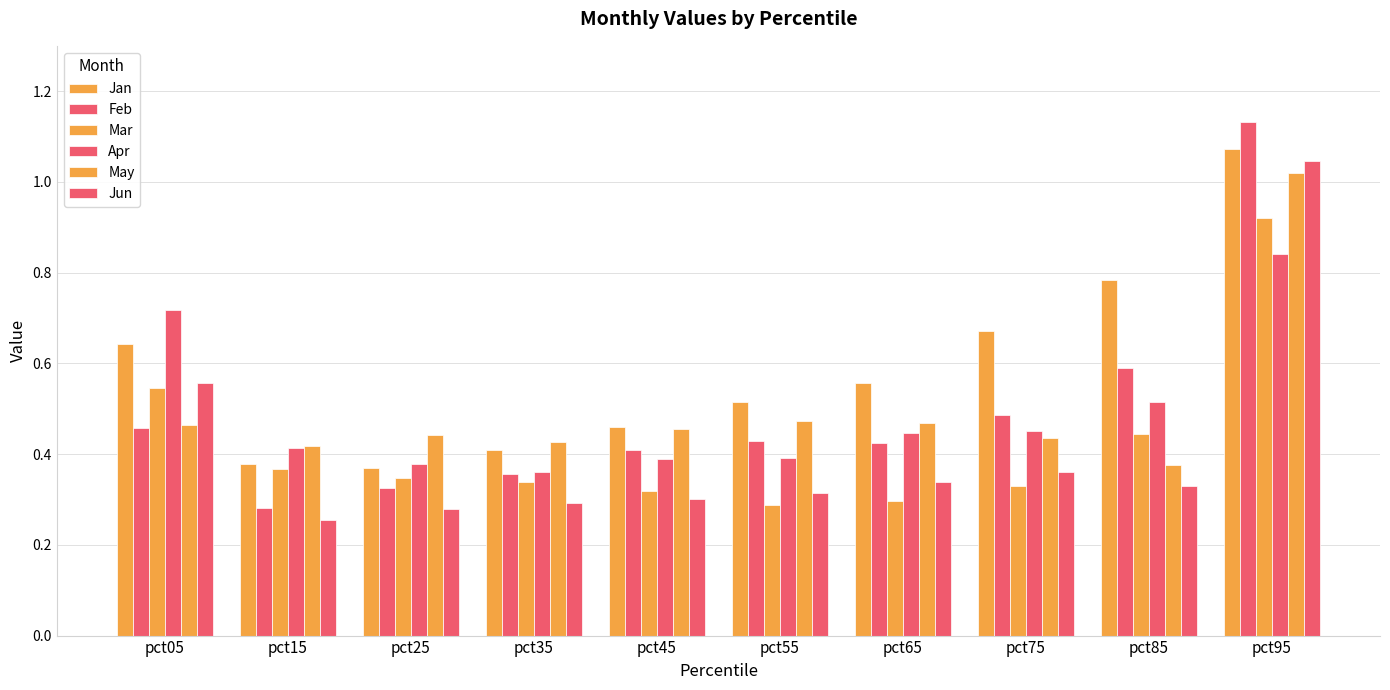

At which label is Jun closest to 0?

pct15